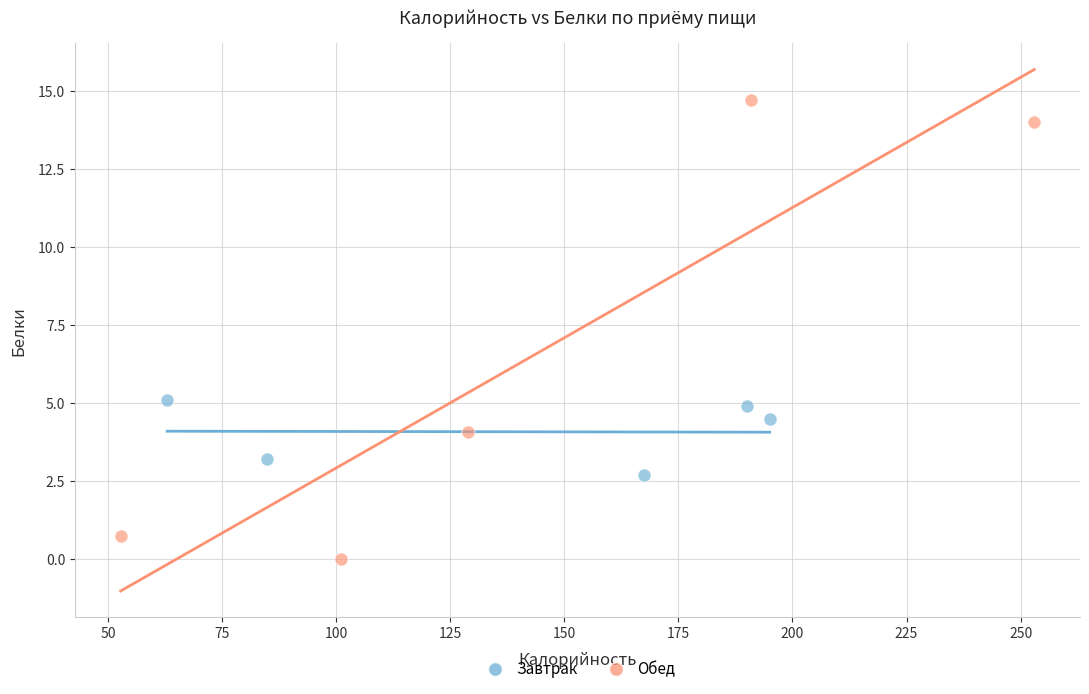

Which series has the widest spread of Y values?

Обед